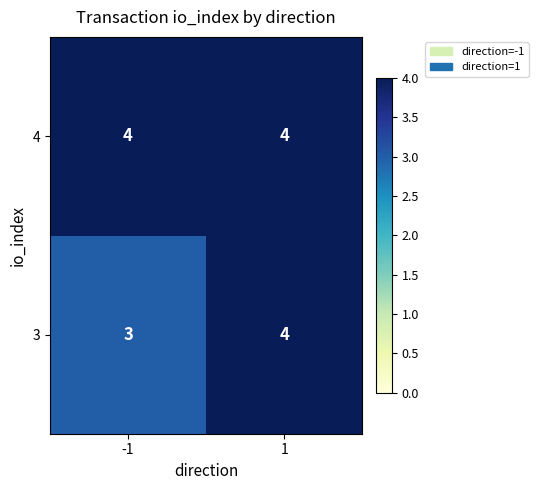

What is the total value across all series at -1?

7